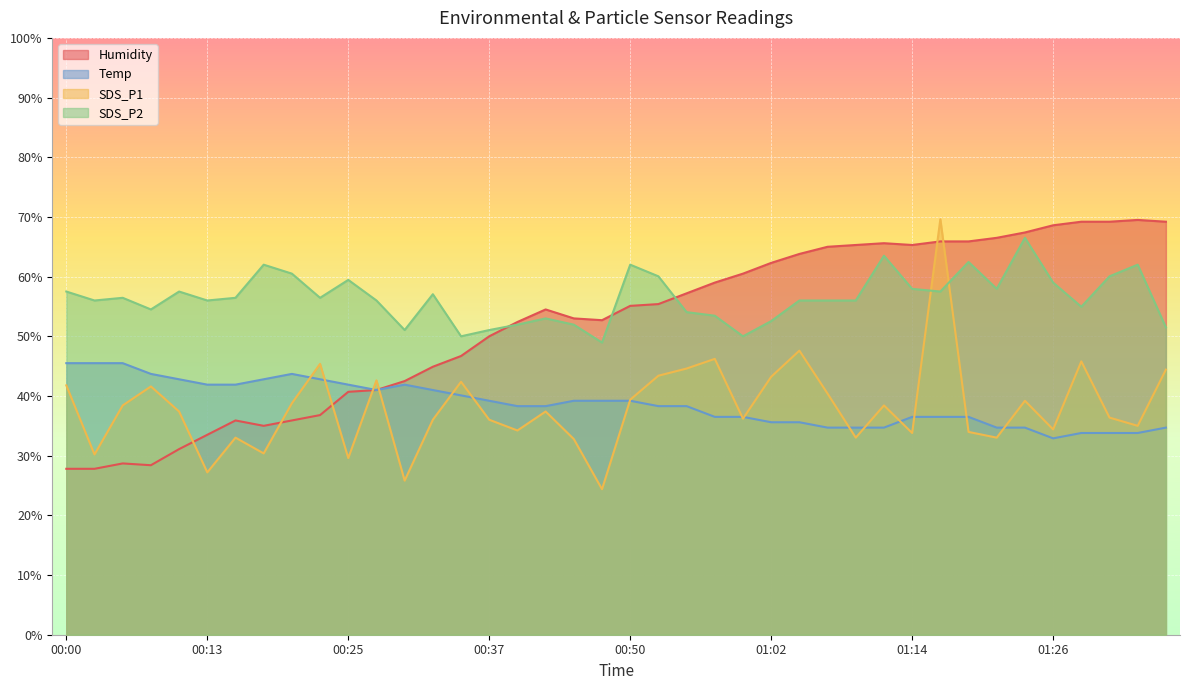

True or false: SDS_P2 has a value of 72.9 at 01:29.

False